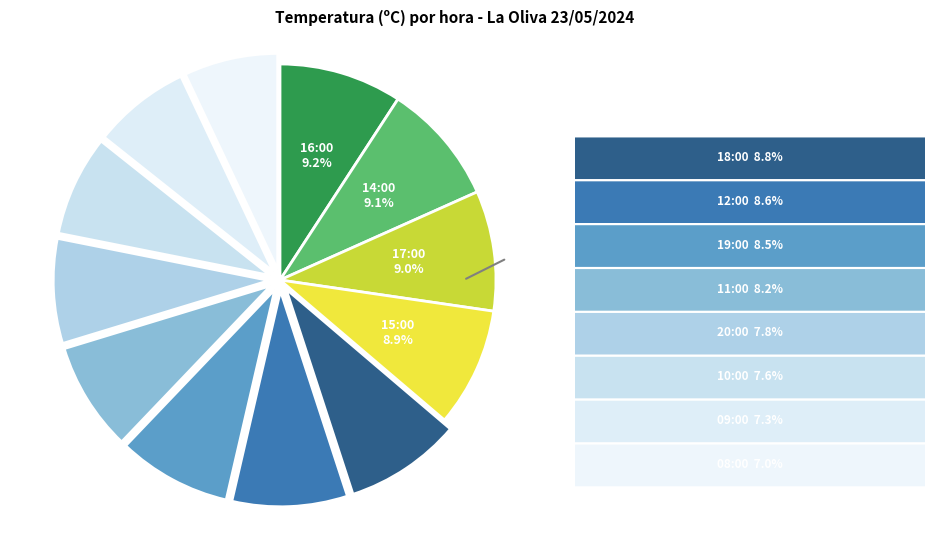

How many slices are in this pie chart?

12